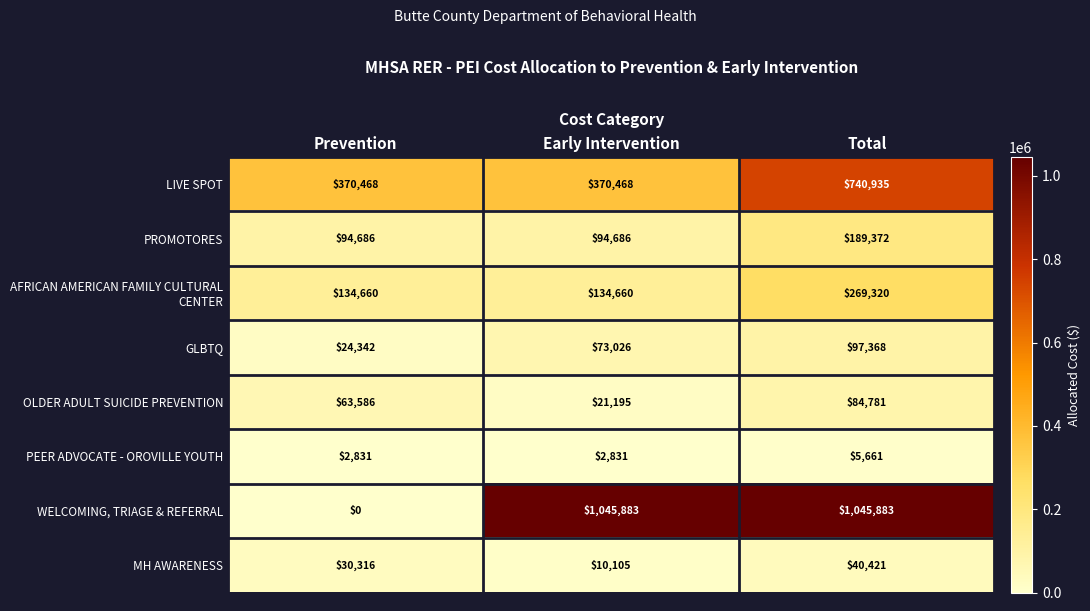

At which category does the chart reach its minimum across all series?

Prevention